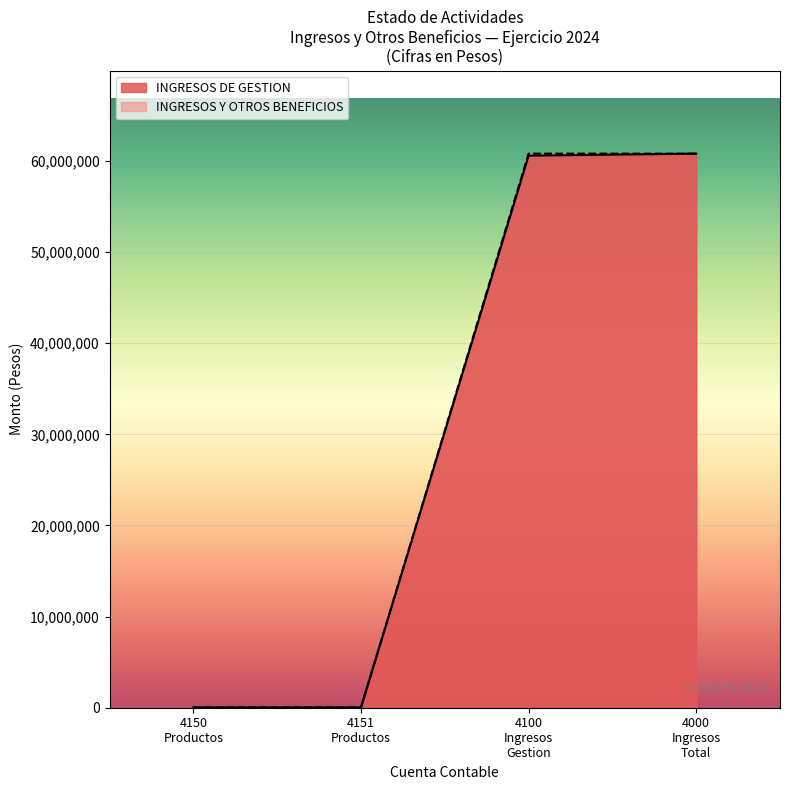

True or false: INGRESOS DE GESTION has more than 1 interior local peaks.

False